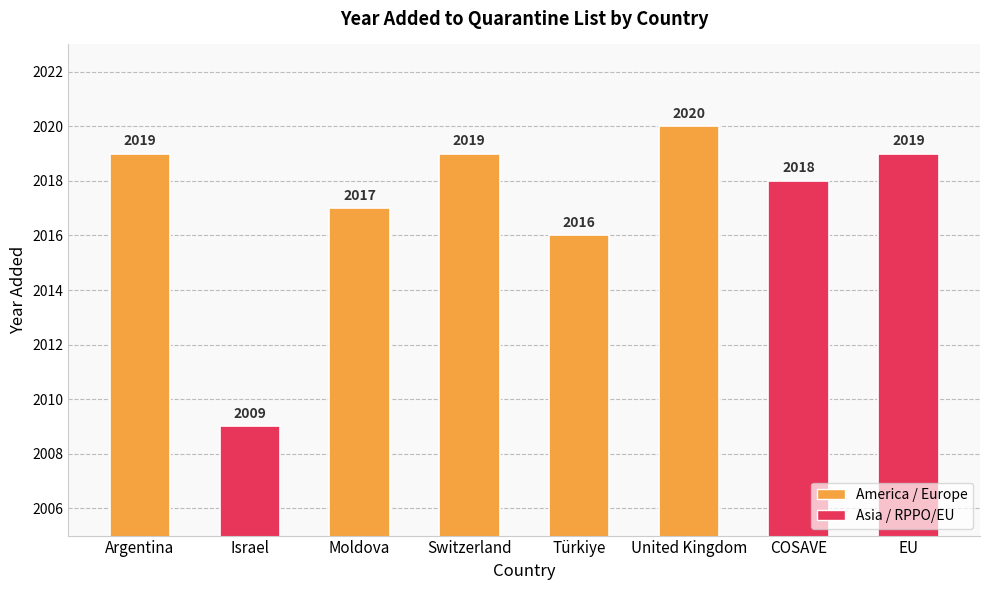

What is the difference between the values at EU and COSAVE?

1